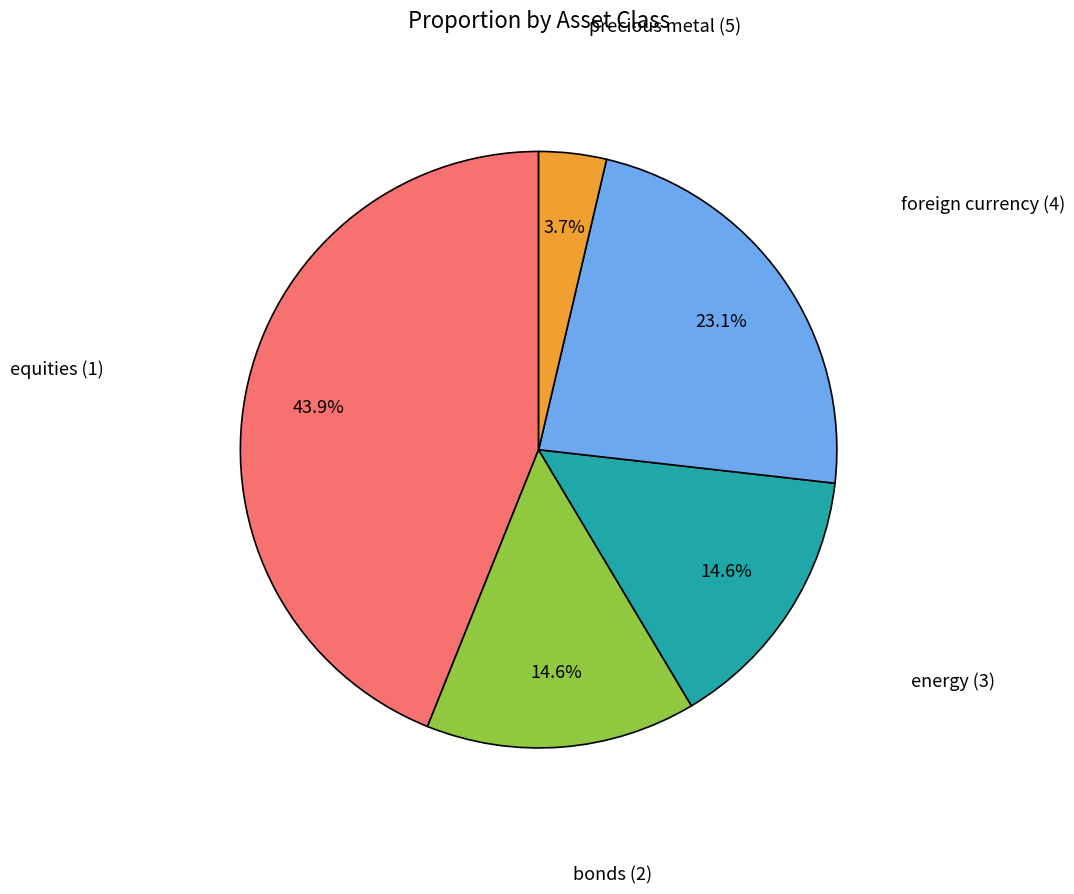

Does any single category account for the majority?

No